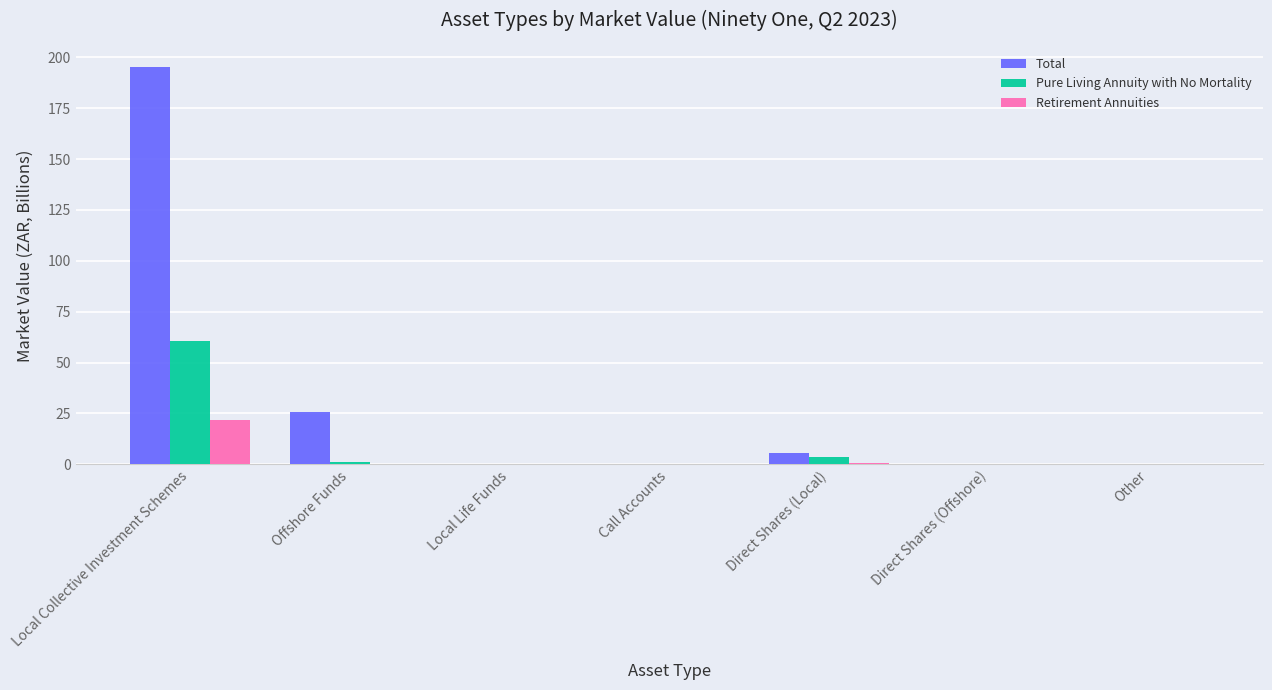

Which series has the widest spread of values?

Total